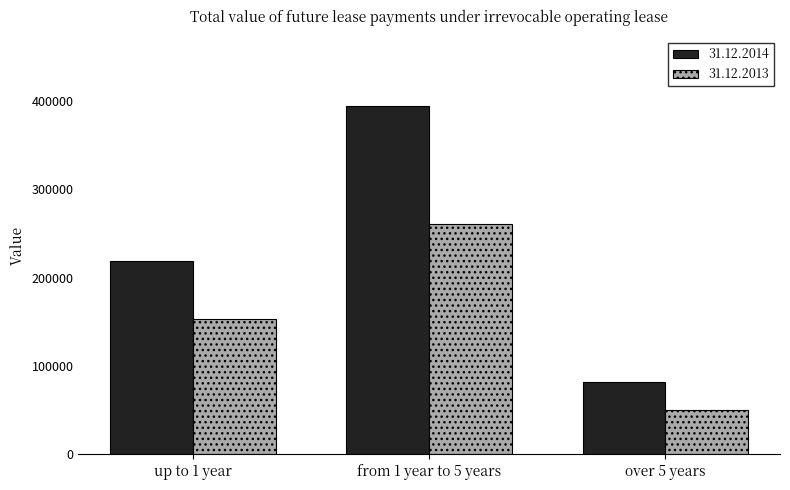

What is the label of the 3rd bar from the left?

over 5 years